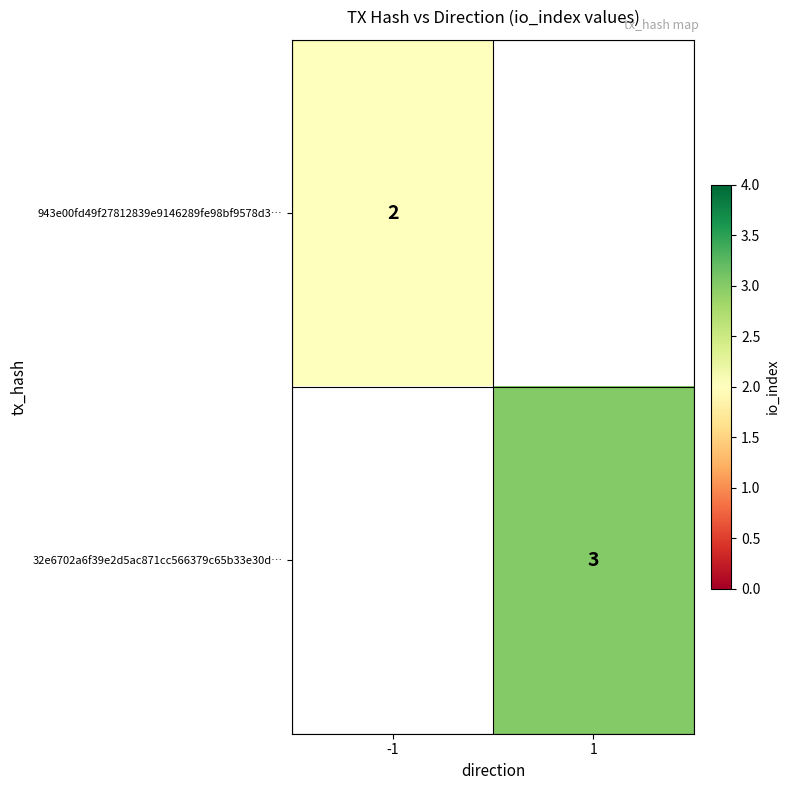

Is the value of 943e00fd49f27812839e9146289fe98bf9578d3… at -1 greater than the value of 32e6702a6f39e2d5ac871cc566379c65b33e30d… at 1?

No